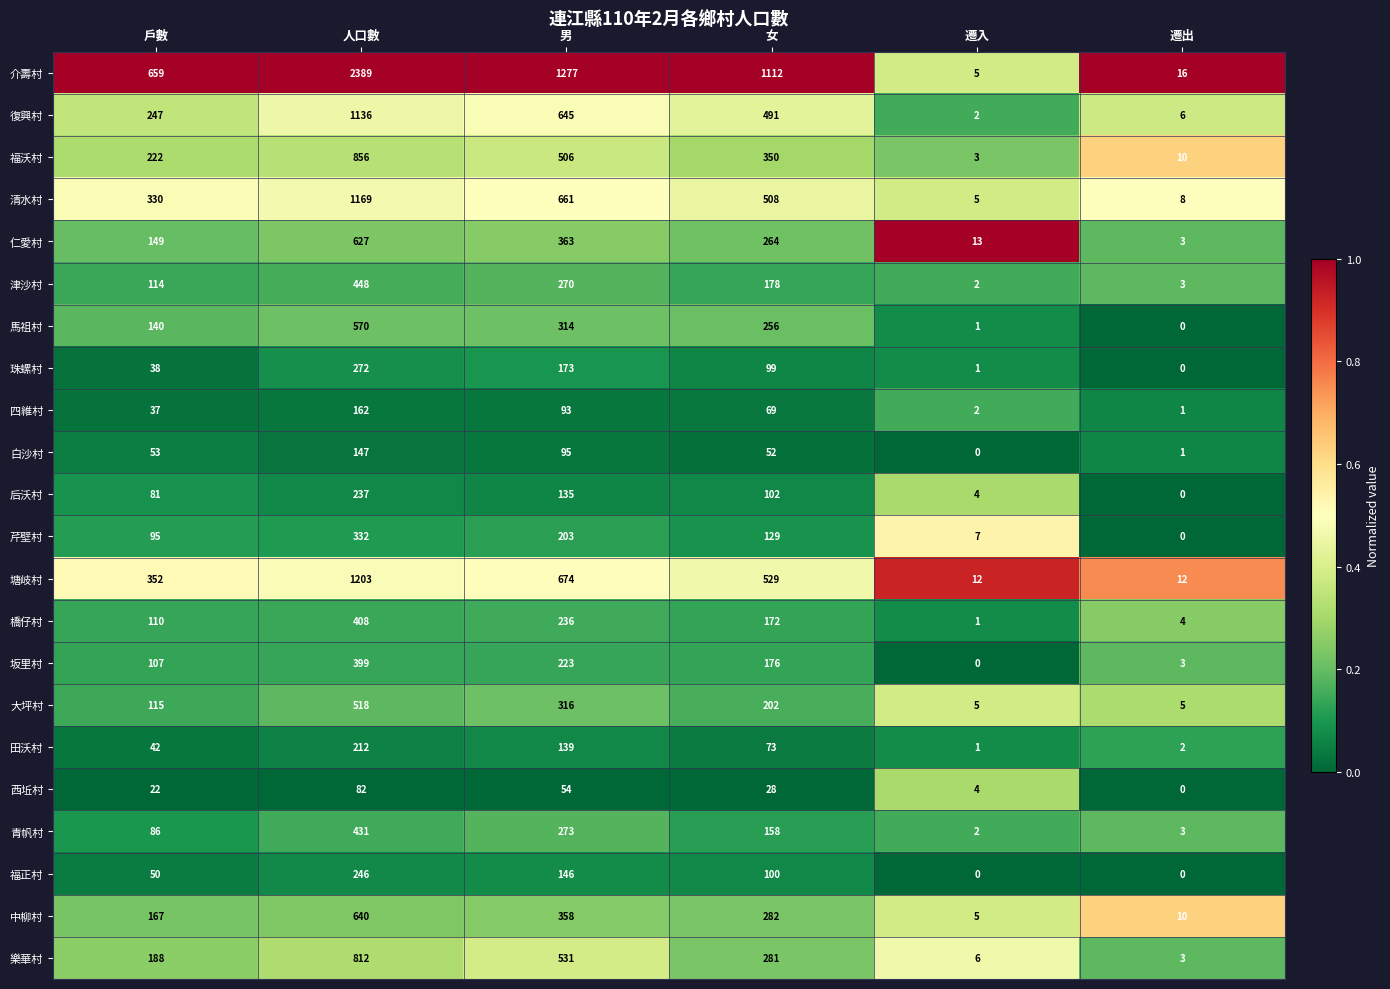

List the series in order of their peak value, highest first.

介壽村, 塘岐村, 清水村, 復興村, 福沃村, 樂華村, 中柳村, 仁愛村, 馬祖村, 大坪村, 津沙村, 青帆村, 橋仔村, 坂里村, 芹壁村, 珠螺村, 福正村, 后沃村, 田沃村, 四維村, 白沙村, 西坵村